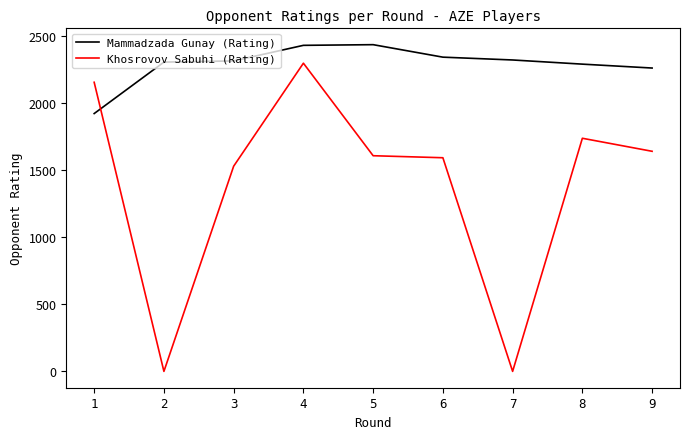

What value does the Mammadzada Gunay (Rating) series have at 9, to the nearest 50?

2250